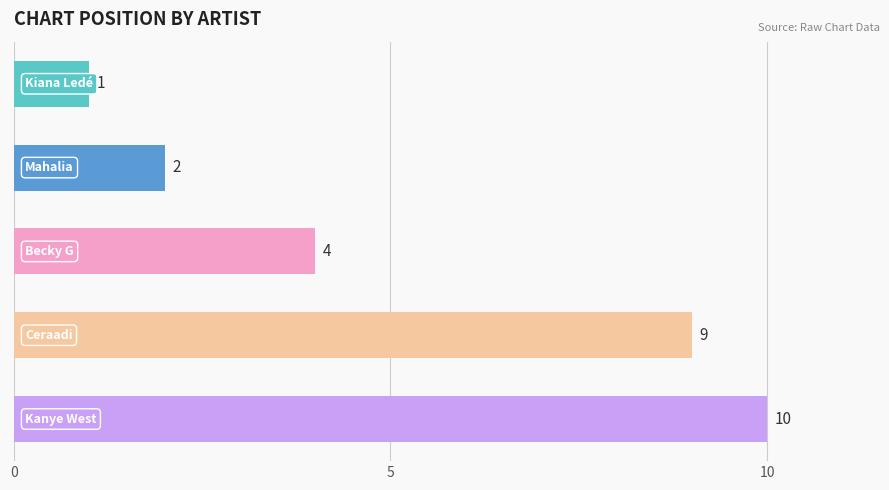

What is the value of the 2nd bar from the top?

2